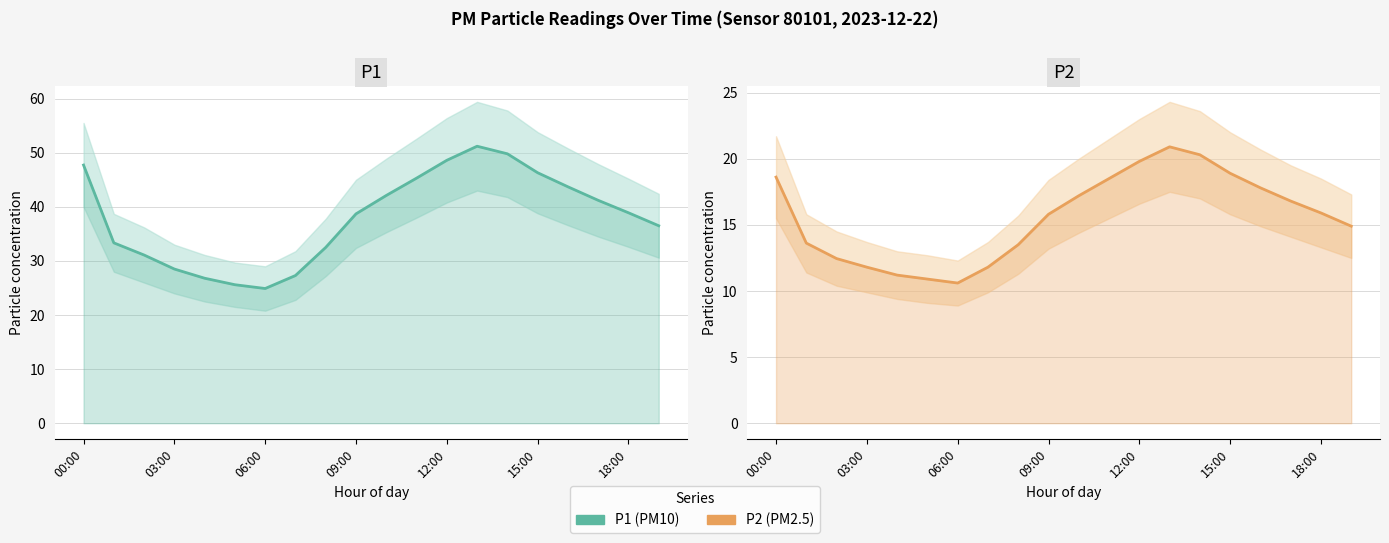

True or false: P2 has a value of 18.3 at 03:00.

False